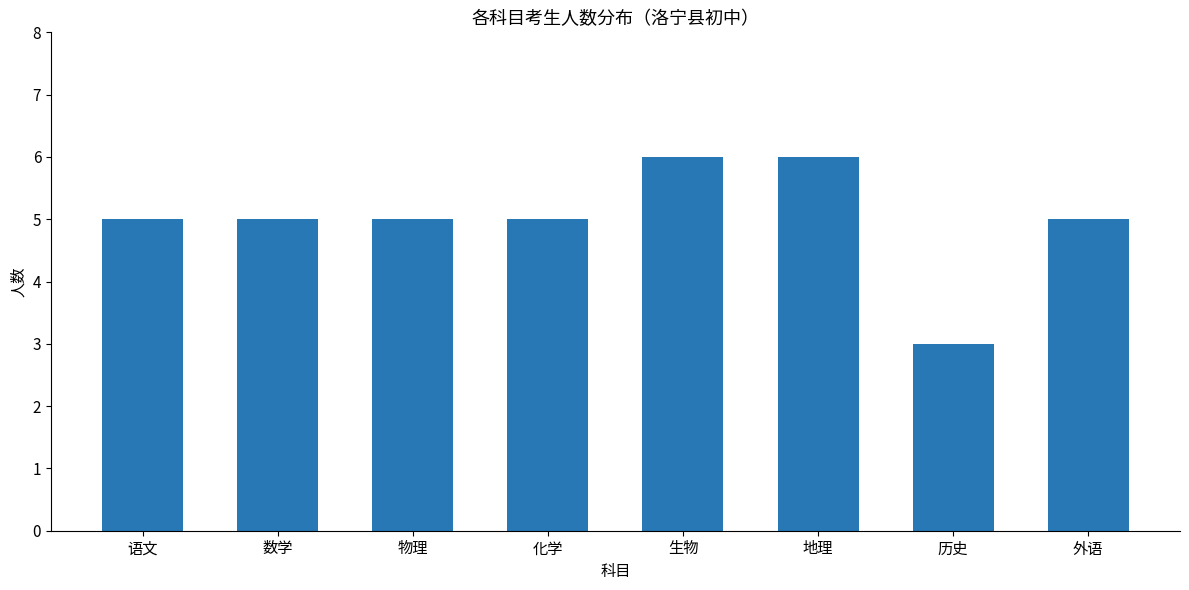

Which has a higher value, 地理 or 历史?

地理